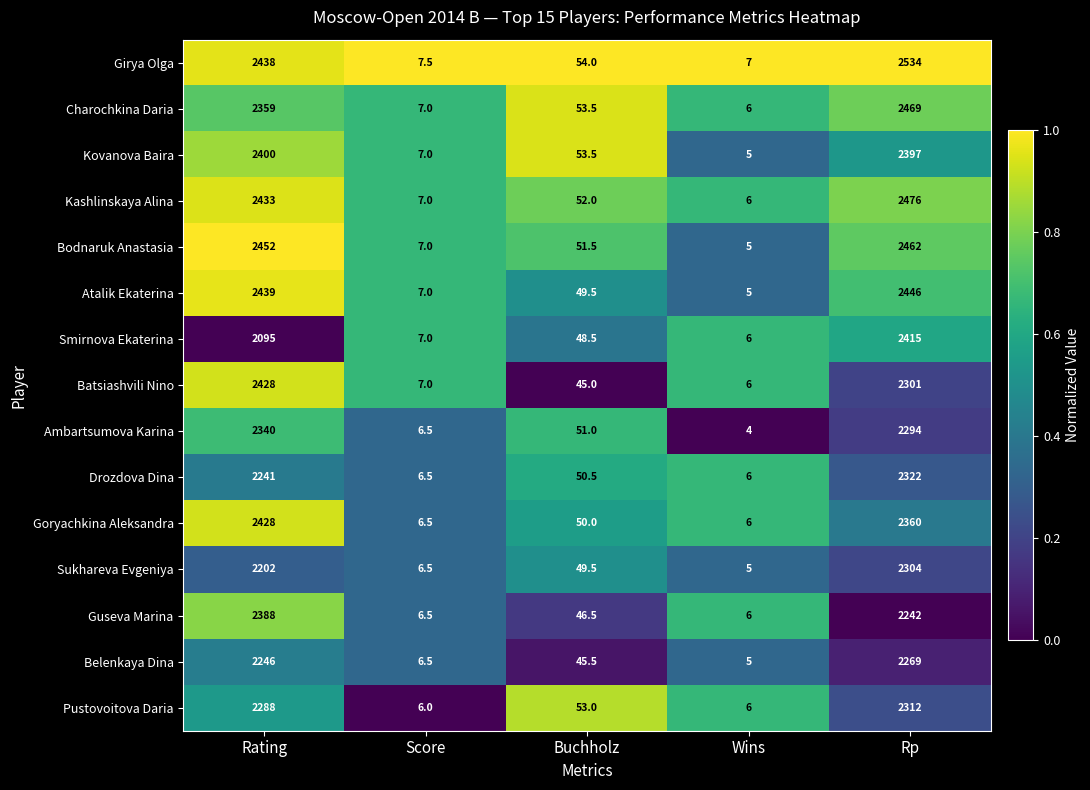

Rank the categories by Sukhareva Evgeniya value from highest to lowest.

Rp, Rating, Buchholz, Score, Wins